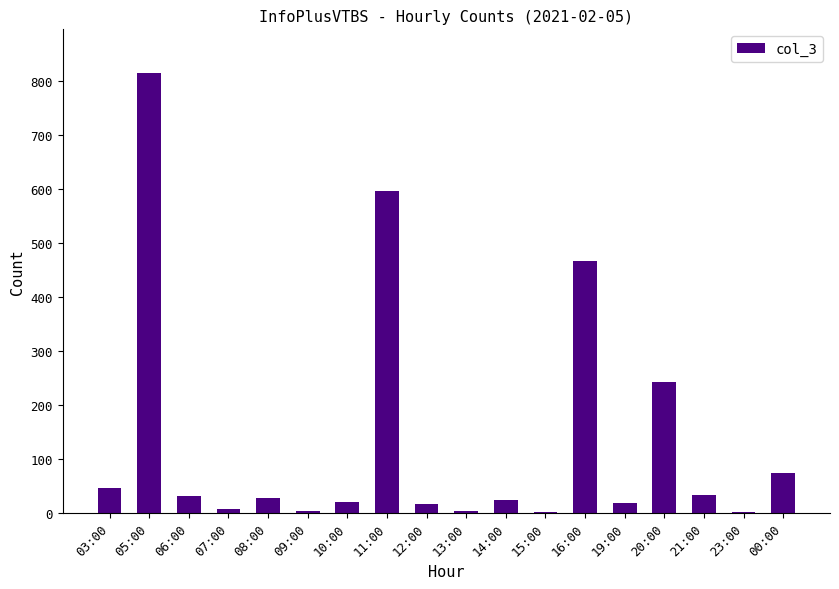

The chart shows a value of 997 at 11:00. True or false?

False